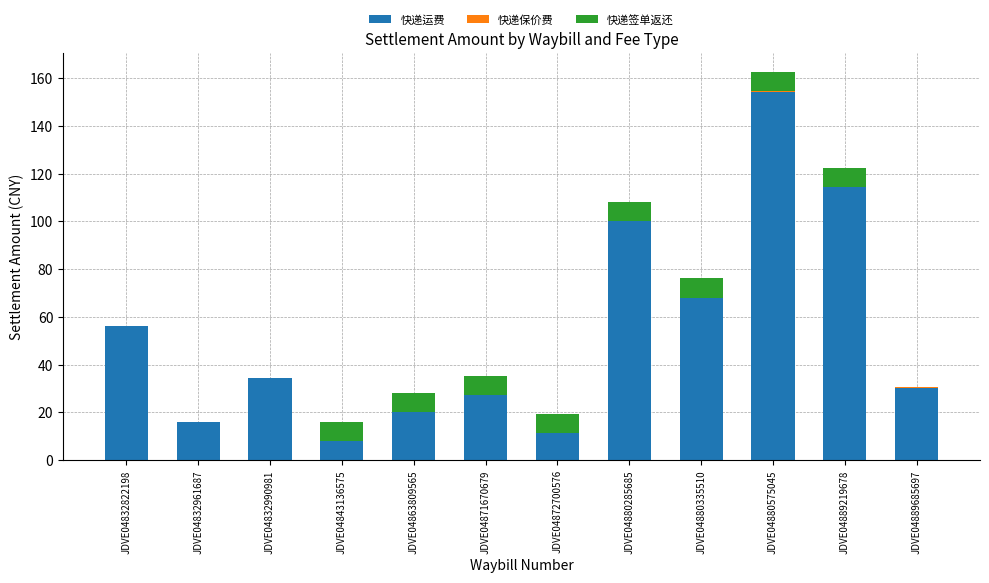

At which label is 快递运费 closest to 81?

JDVE04880335510